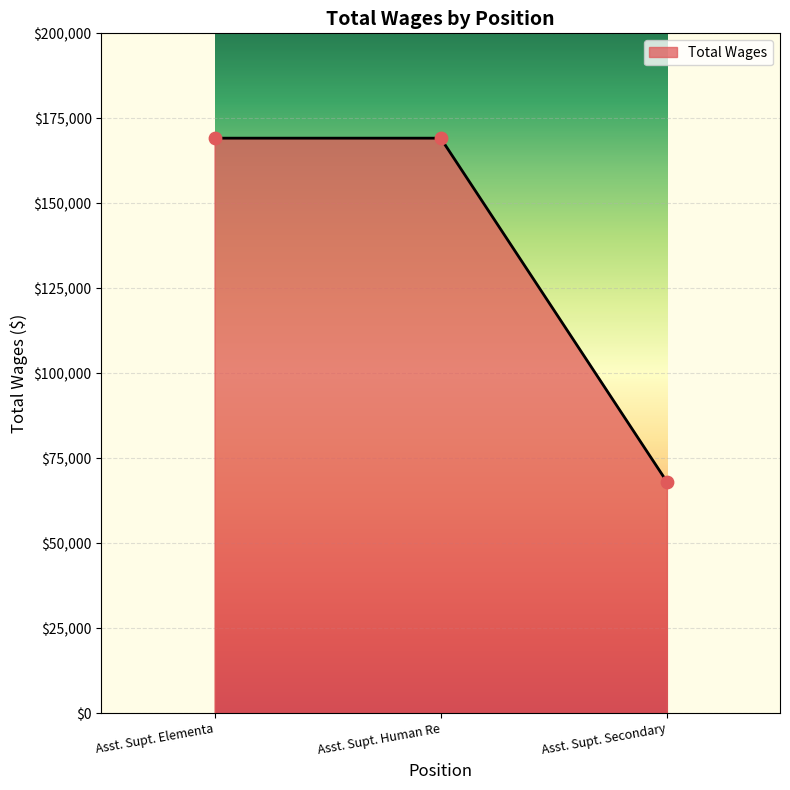

Between Asst. Supt. Human Re and Asst. Supt. Secondary, which is larger?

Asst. Supt. Human Re